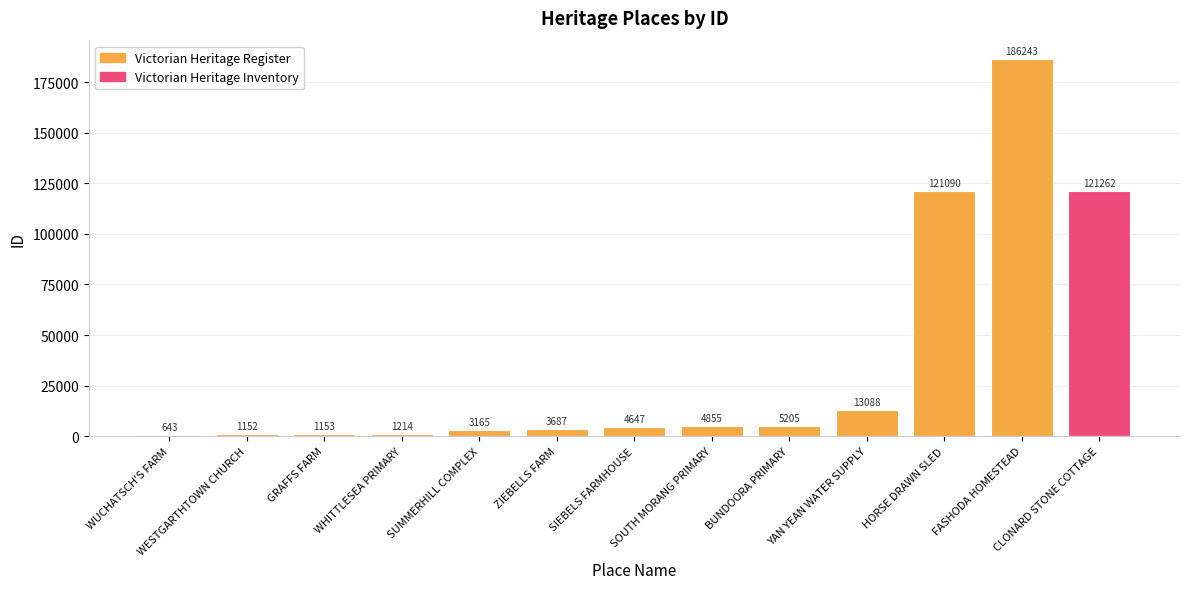

What position from the right is YAN YEAN WATER SUPPLY?

3